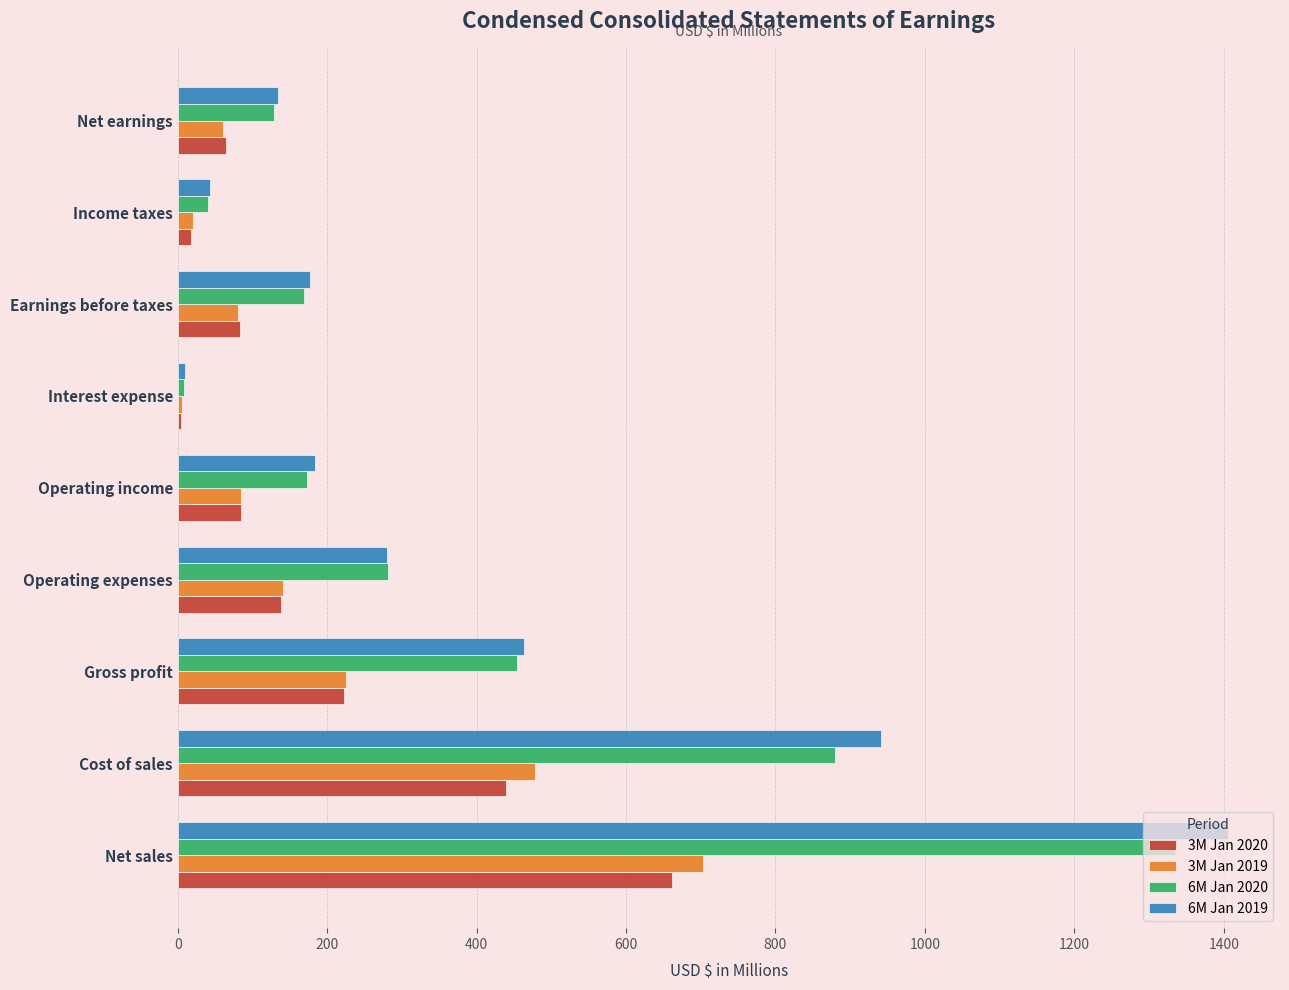

Is the value of 3M Jan 2020 at Net earnings greater than the value of 6M Jan 2020 at Interest expense?

Yes